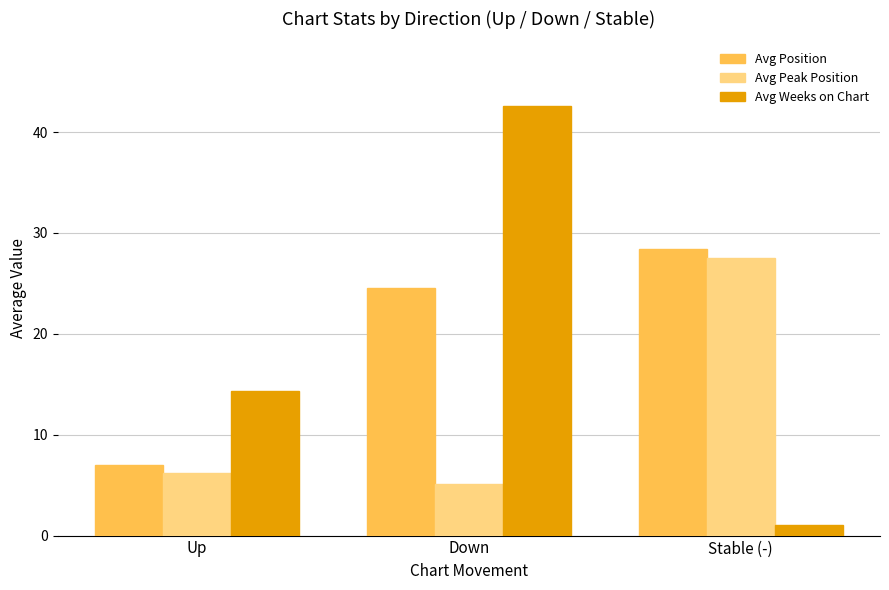

What is the spread (max minus min) of values at Down?

37.5